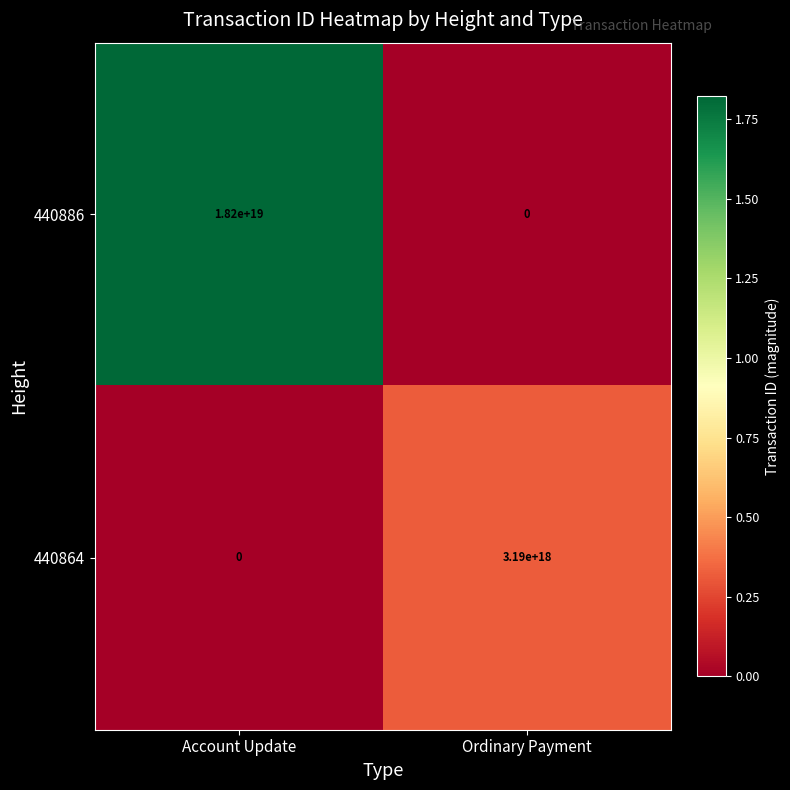

At which category is the sum across all series the highest?

Account Update